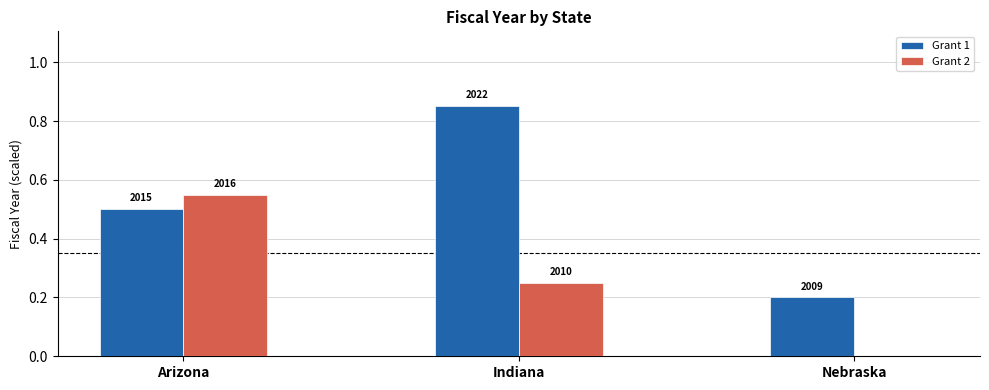

How many groups of bars are there?

3